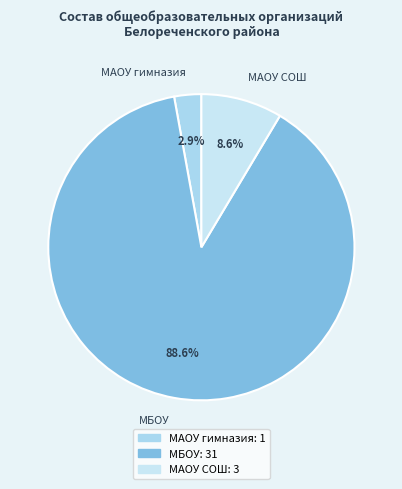

How many segments does this pie chart have?

3